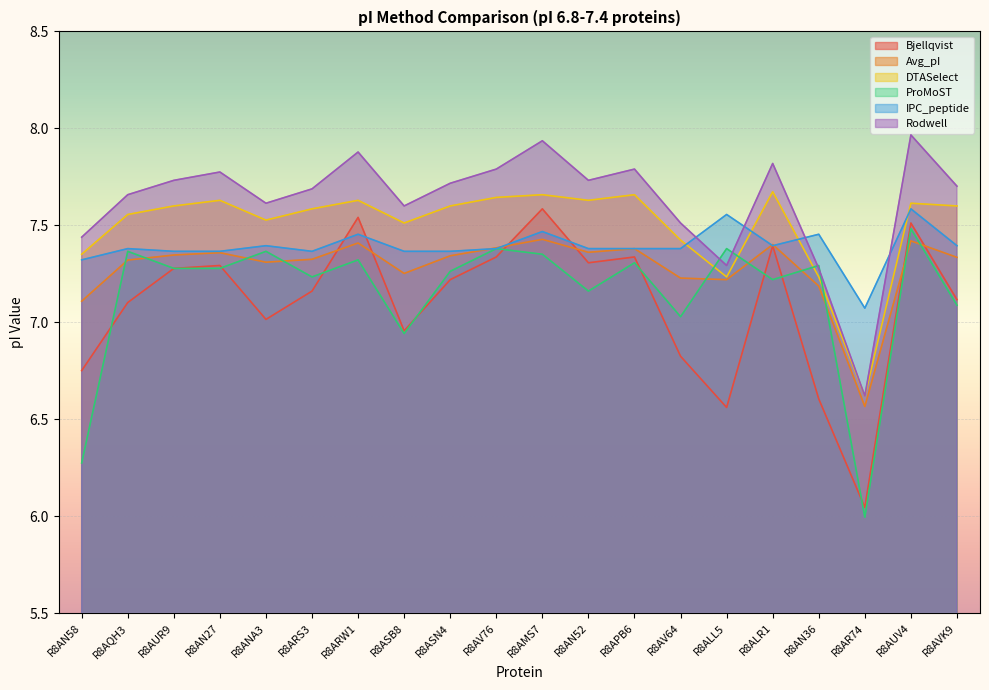

Where is the first local maximum for ProMoST?

R8AQH3